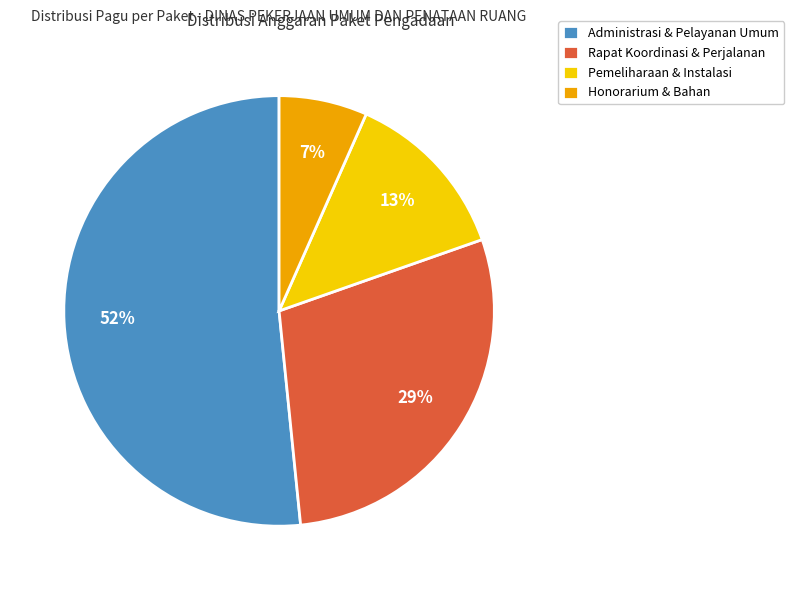

What is the ratio of the value at Administrasi & Pelayanan Umum to the value at Pemeliharaan & Instalasi?

4.0